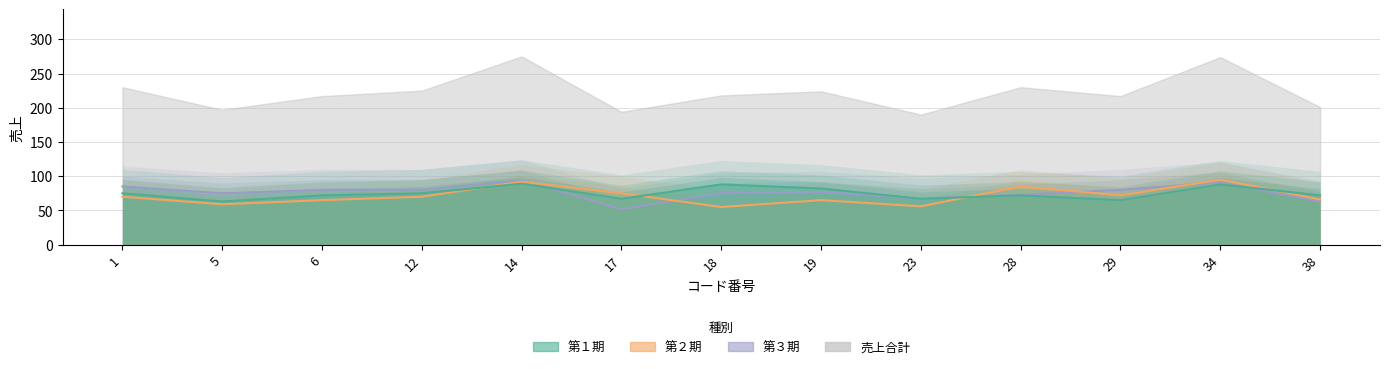

At which label does 第２期 first exceed 70?

14